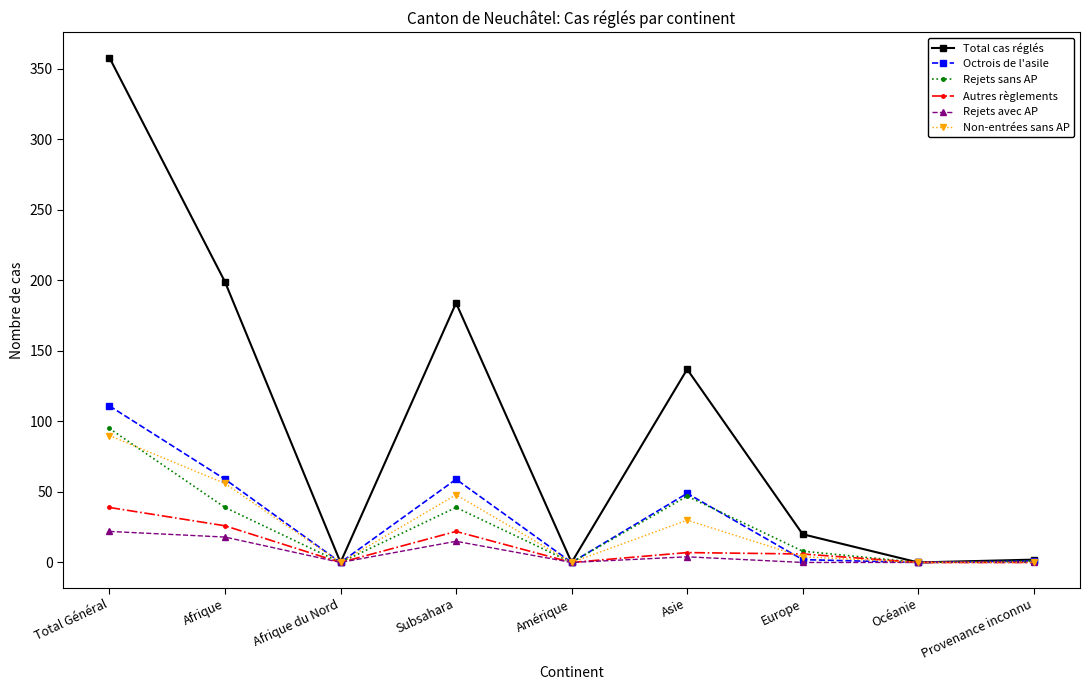

At which category does Octrois de l'asile reach its first local peak?

Subsahara